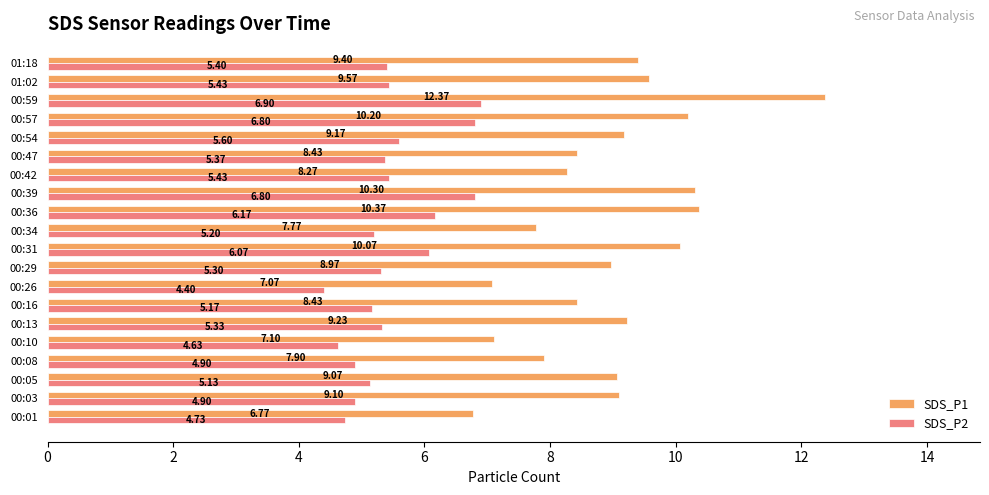

At which category does the chart reach its peak across all series?

00:59